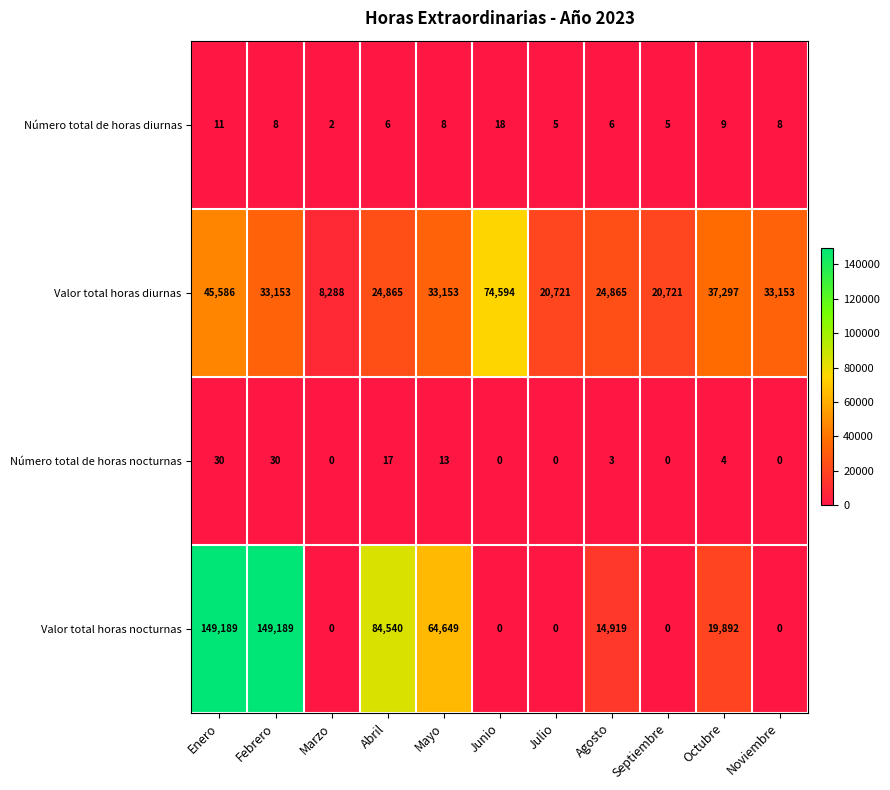

What is the difference between the maximum and second lowest values in the Número total de horas diurnas series?

13